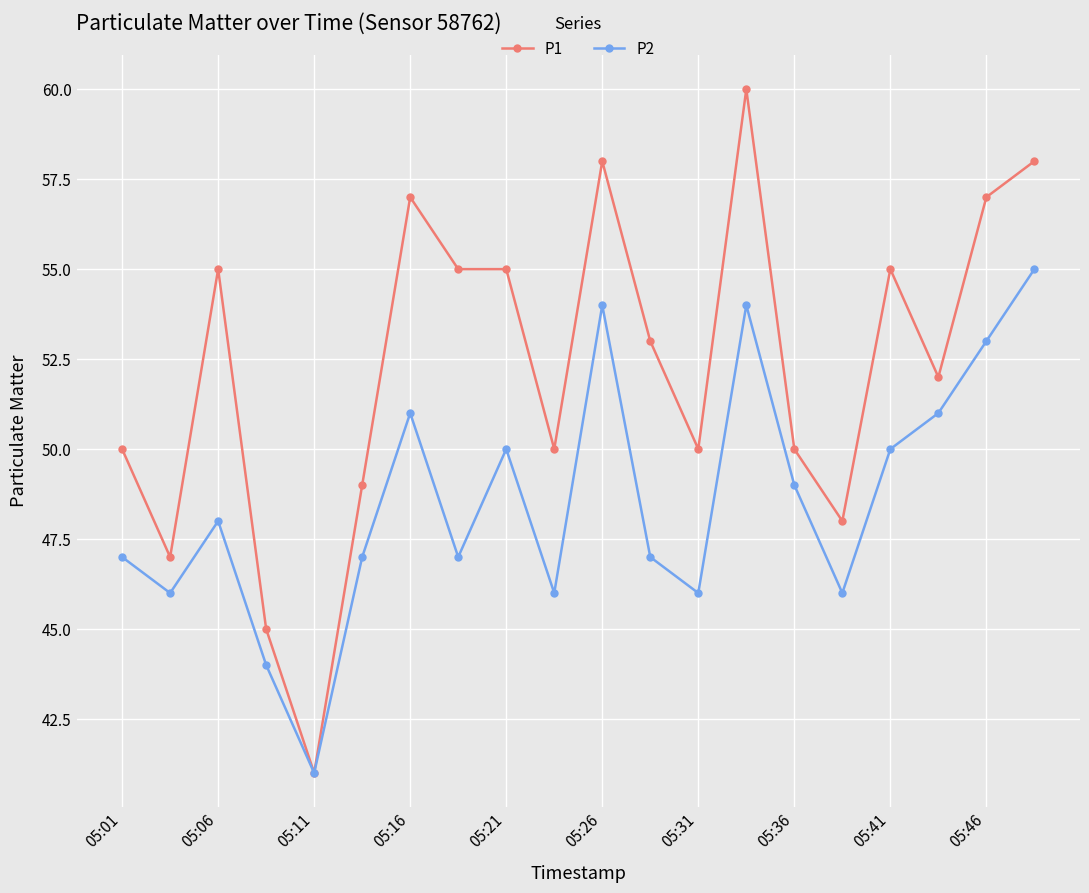

Reading right to left, transcribe all the data shown in this chart.

P1: 58	57	52	55	48	50	60	50	53	58	50	55	55	57	49	41	45	55	47	50
P2: 55	53	51	50	46	49	54	46	47	54	46	50	47	51	47	41	44	48	46	47